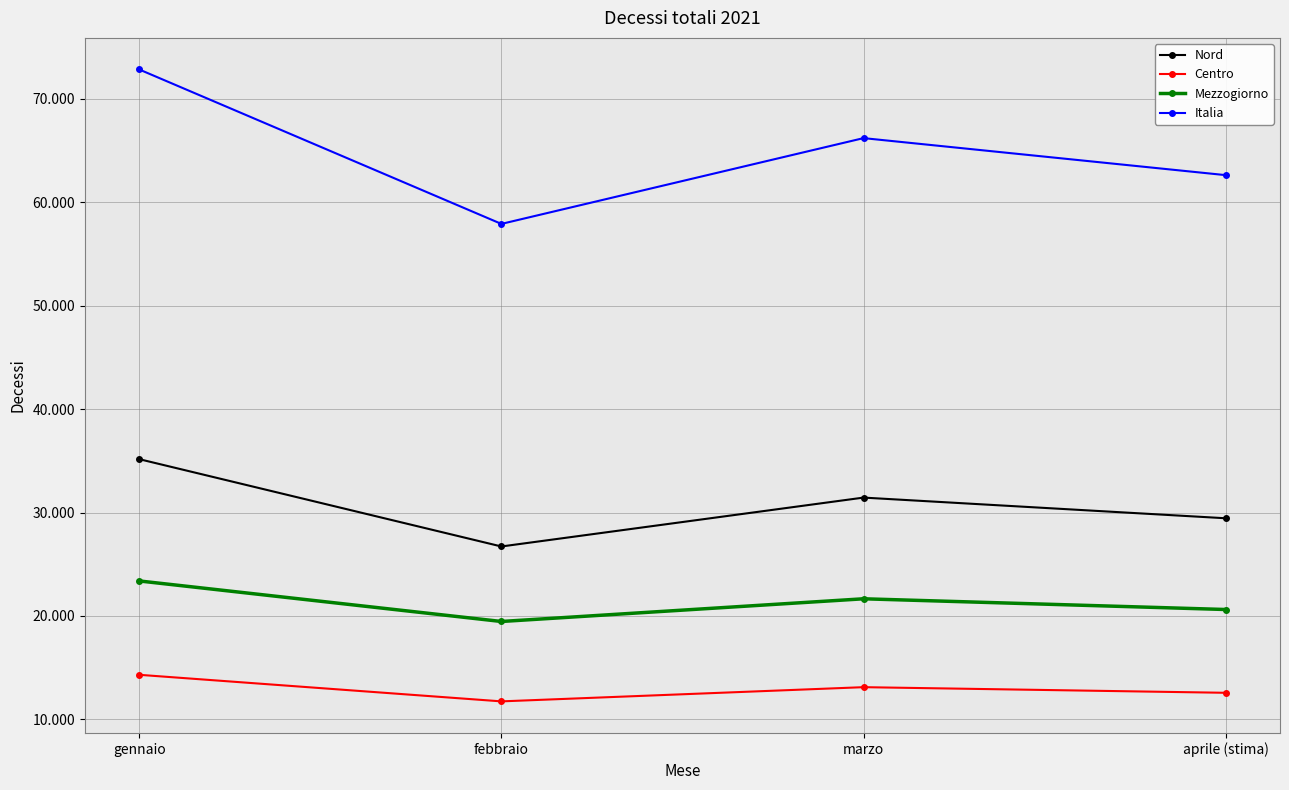

Which series has the largest range (max minus min)?

Italia